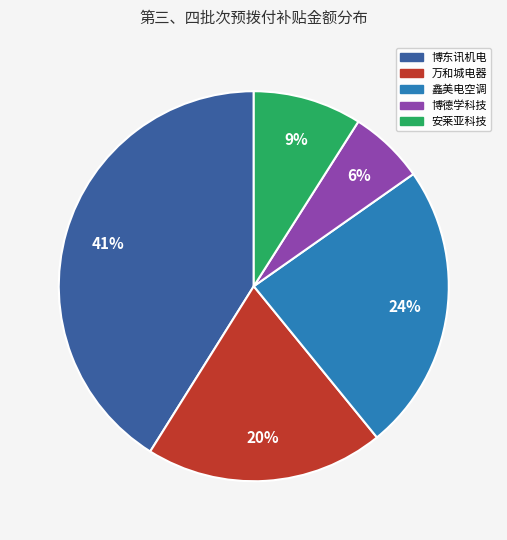

To the nearest percent, what is the average slice percentage?

20%